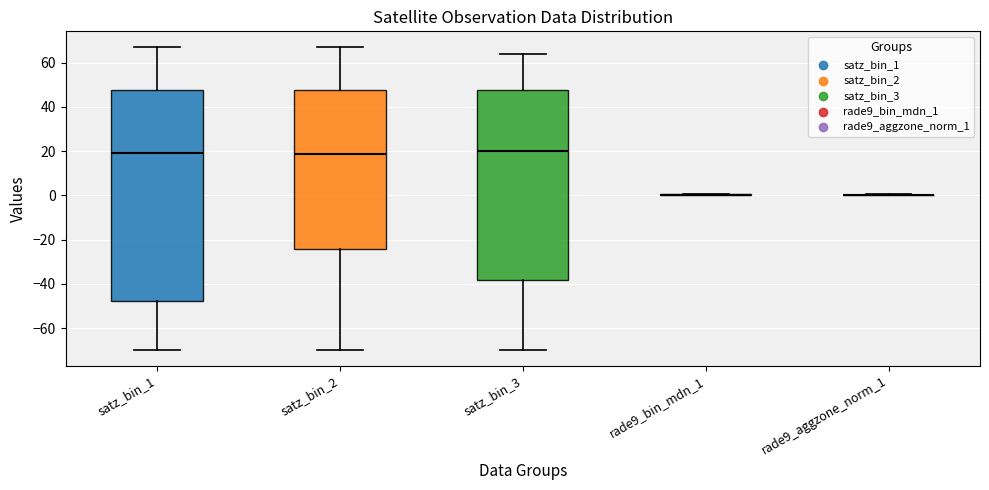

Where does the lower whisker of the box for satz_bin_3 end on the y-axis? The values are not printed on the chart, so give them approximately, as read against the axis.

-70